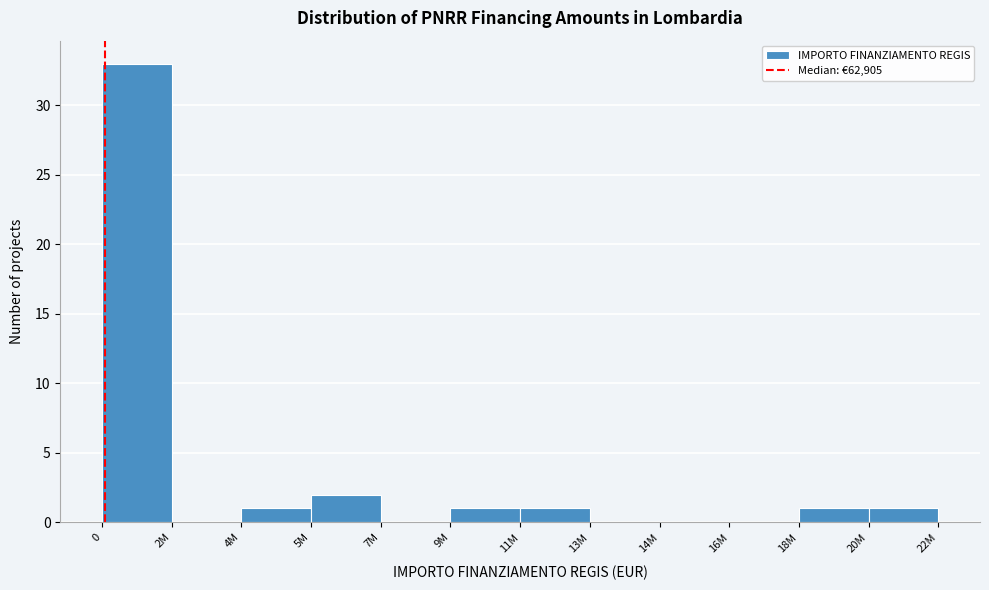

Reading left to right, list all the values displayed in this chart.

0=33	2M=0	4M=1	5M=2	7M=0	9M=1	11M=1	13M=0	14M=0	16M=0	18M=1	20M=1